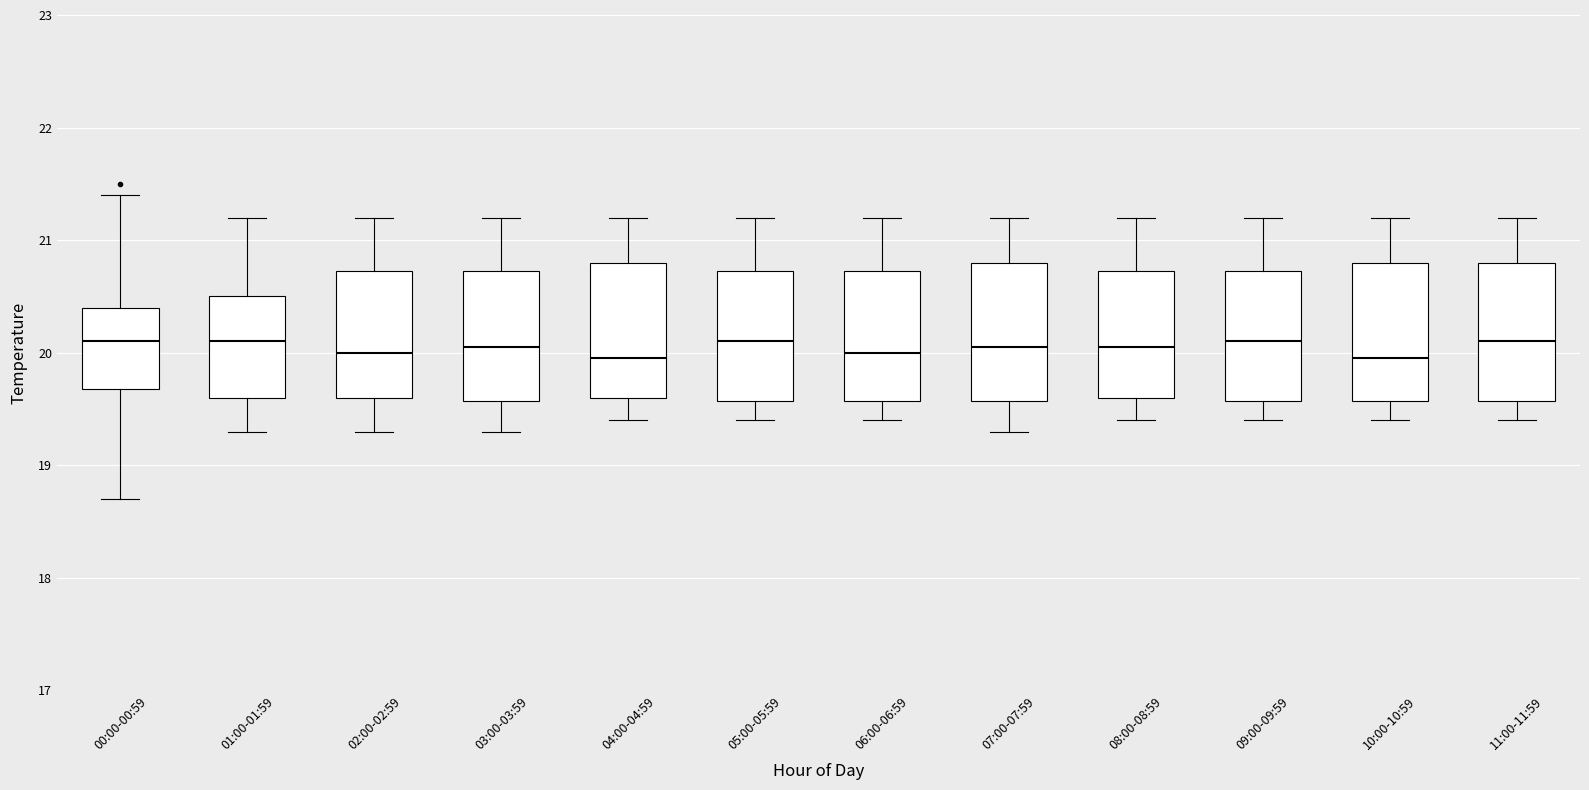

Where does the upper whisker of the box for 00:00-00:59 end on the y-axis? The values are not printed on the chart, so give them approximately, as read against the axis.

21.4